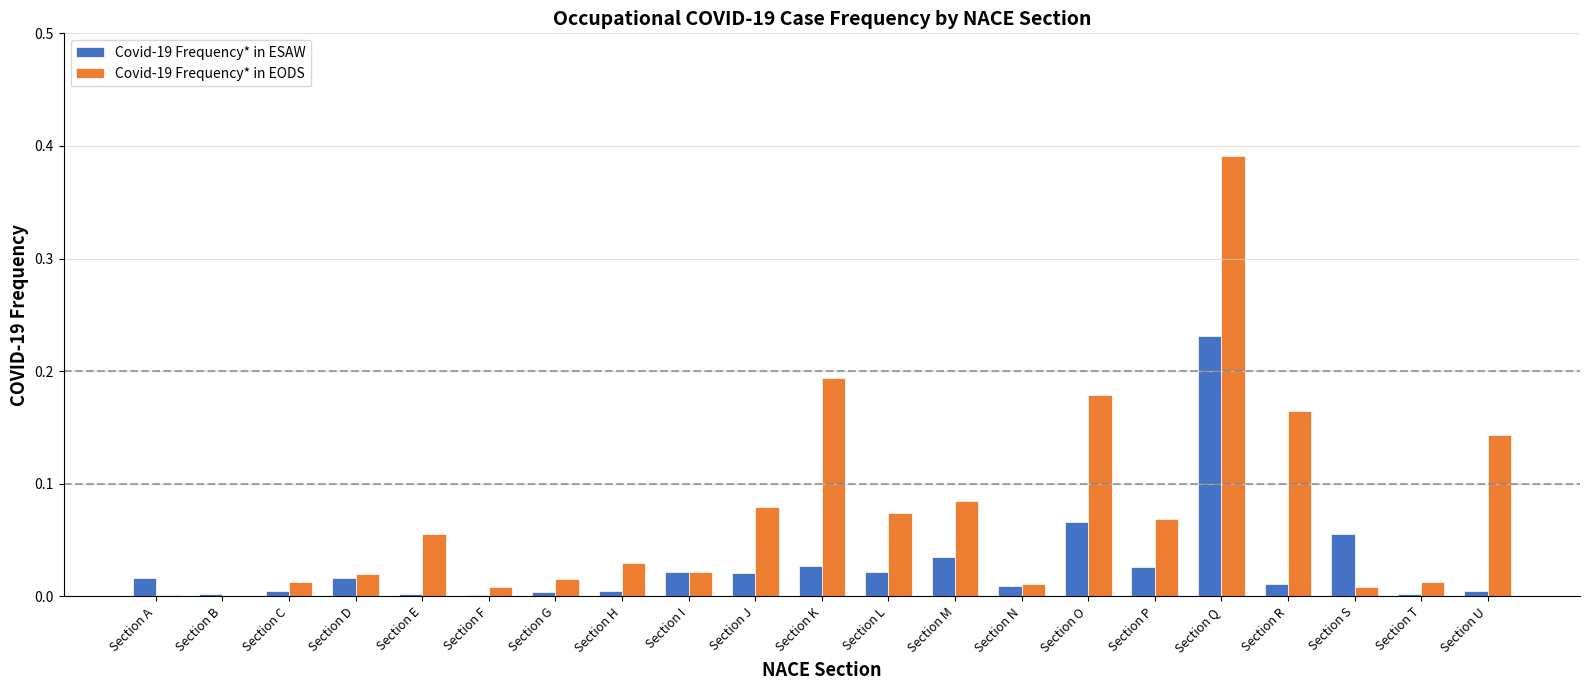

Which series has the largest range (max minus min)?

Covid-19 Frequency* in EODS